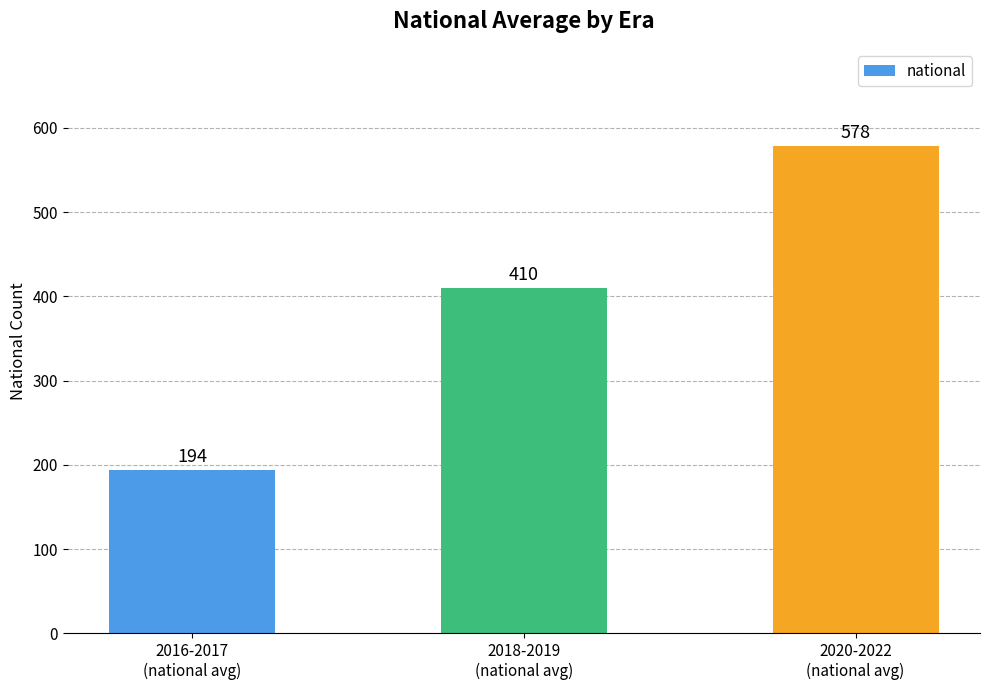

Count the values in the range 194 to 578.

3